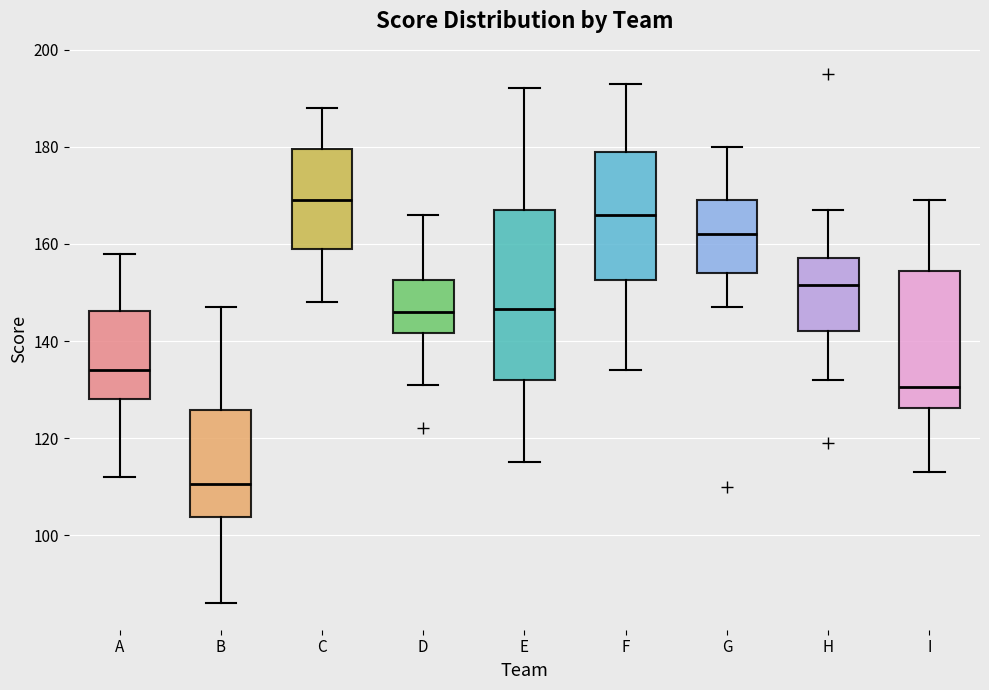

Which box has the highest median line?

C